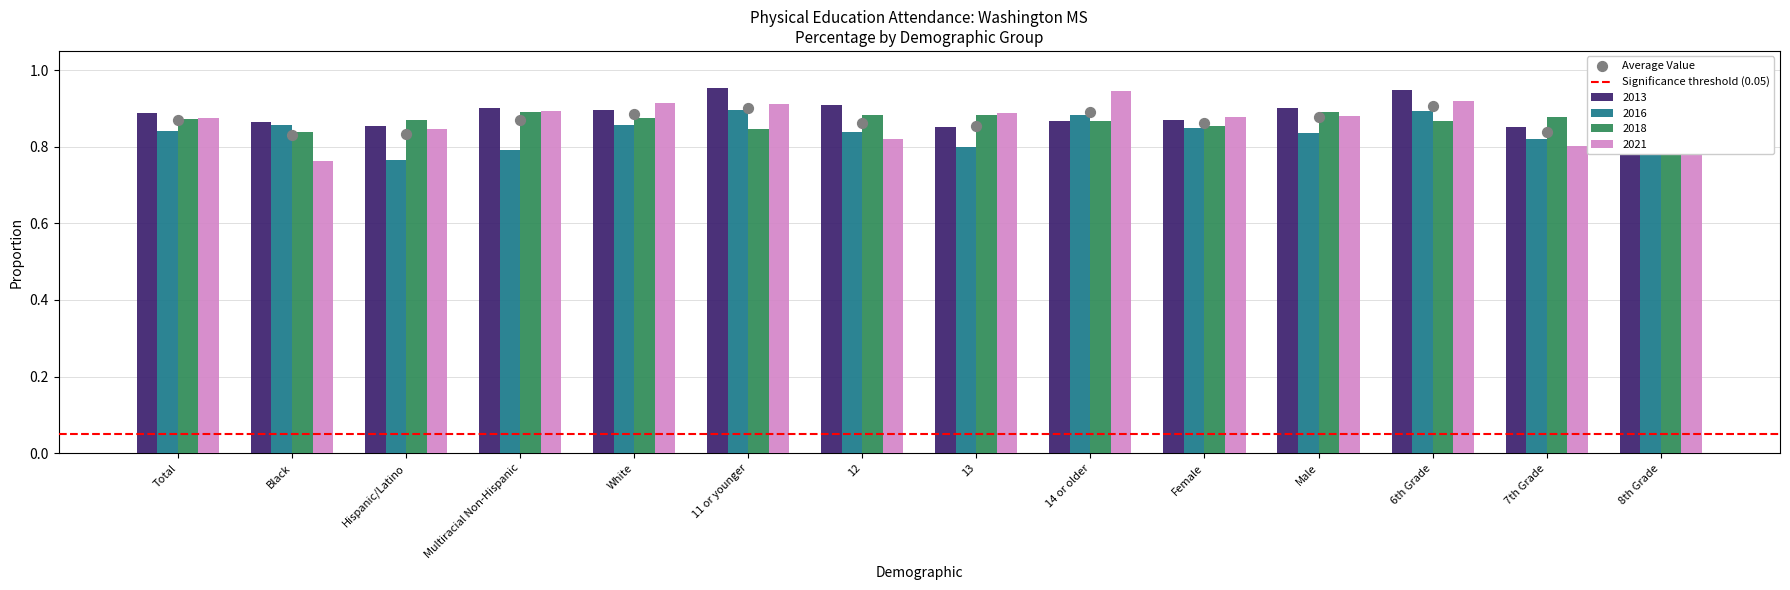

What is the total value across all series at 7th Grade?

3.4